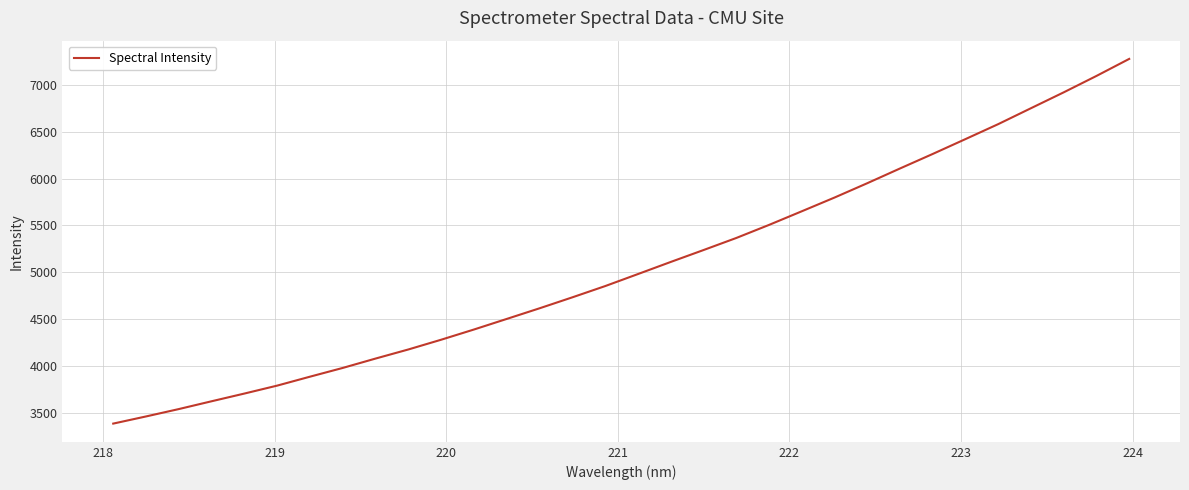

What is the difference between the maximum and minimum values?

3898.3